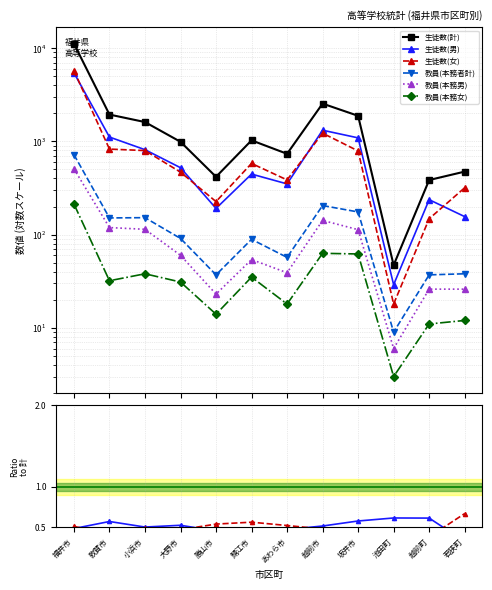

True or false: 生徒数(女) and 生徒数(計) intersect in this chart.

False